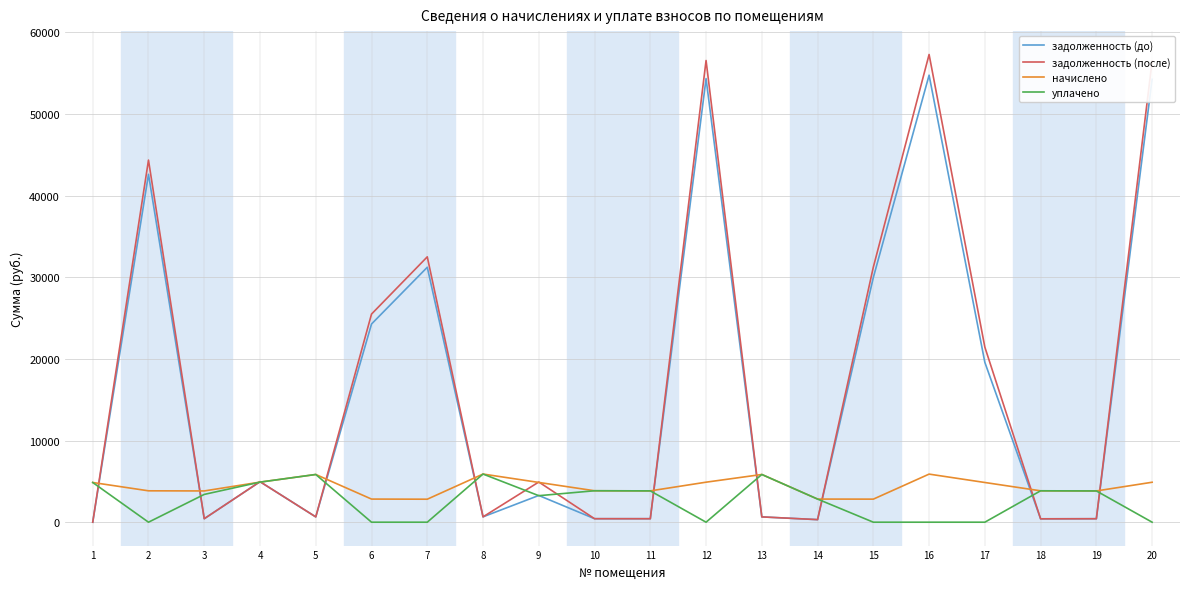

The задолженность (после) series shows 1964.7 at 4. True or false?

False